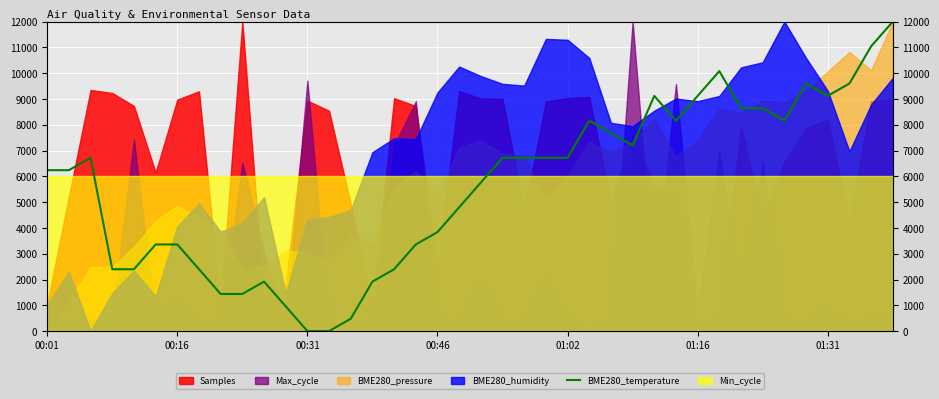

How many points are lower than both their immediate neighbors (excluding endpoints)?

4